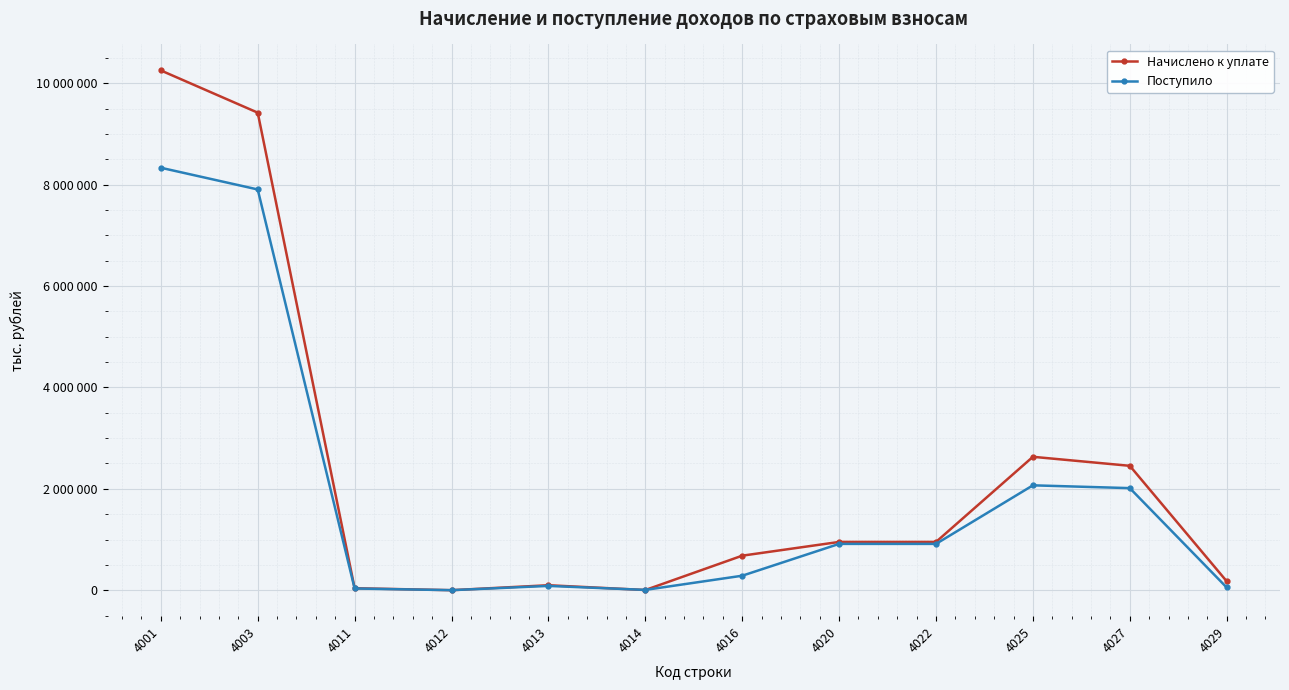

Does the chart have visible grid lines?

Yes